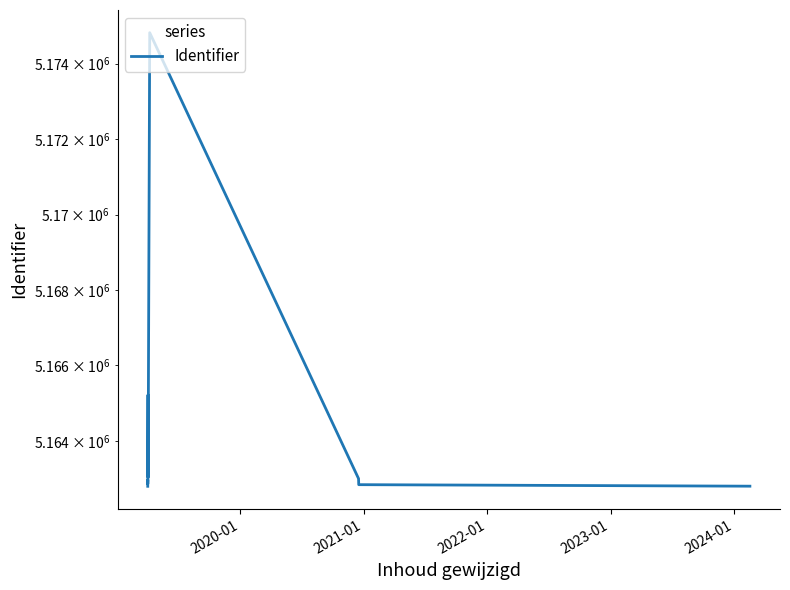

How many data points are above 5162859?

7